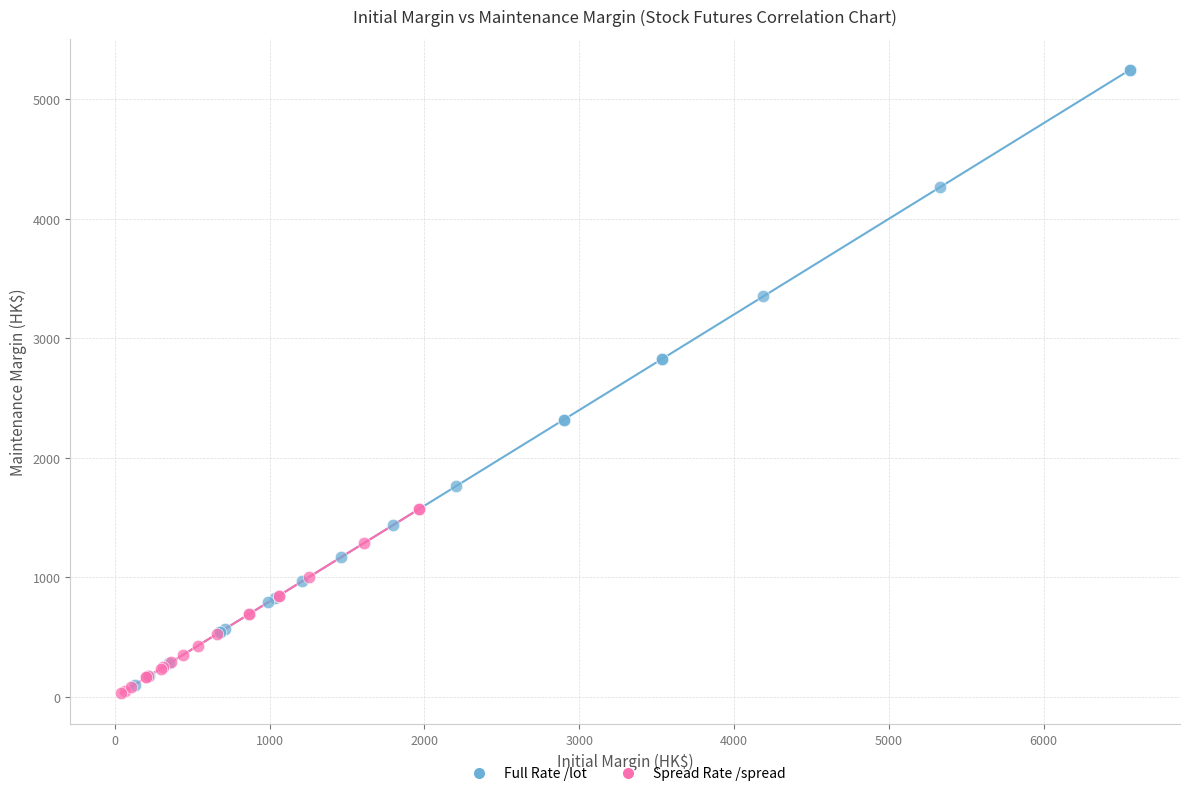

Which series contains the highest Y value?

Full Rate /lot